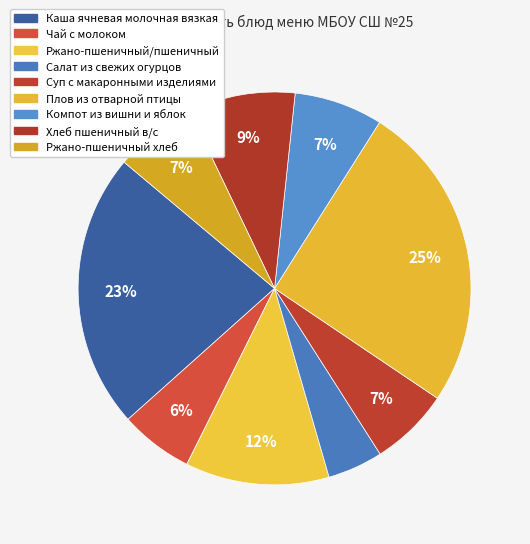

What percentage do Компот из вишни и яблок and Каша ячневая молочная вязкая together represent?

30.0%